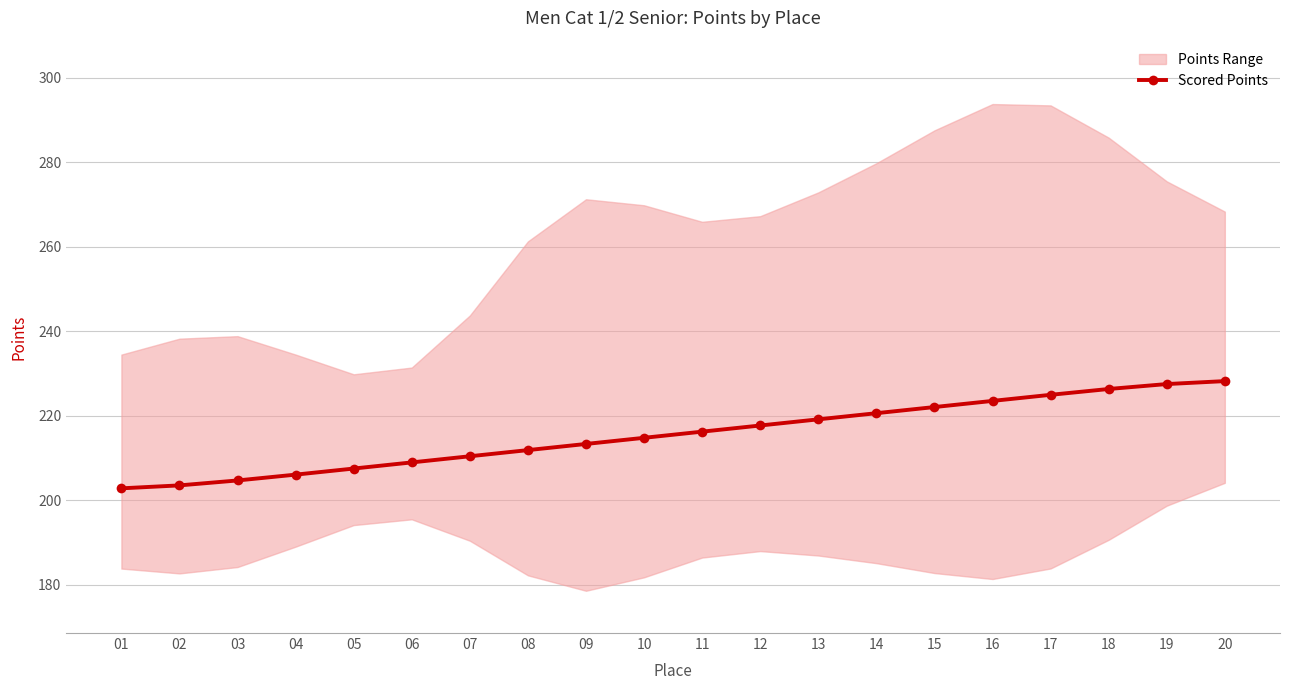

At which category does the chart reach its peak across all series?

20